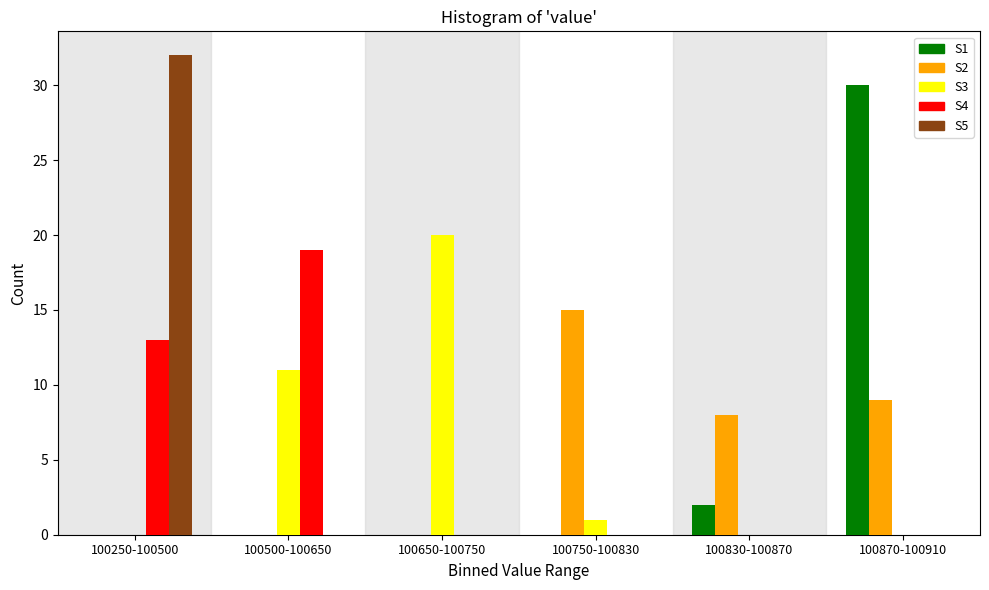

Reading left to right, list all the values displayed in this chart.

S1: 100250-100500=0	100500-100650=0	100650-100750=0	100750-100830=0	100830-100870=2	100870-100910=30
S2: 100250-100500=0	100500-100650=0	100650-100750=0	100750-100830=15	100830-100870=8	100870-100910=9
S3: 100250-100500=0	100500-100650=11	100650-100750=20	100750-100830=1	100830-100870=0	100870-100910=0
S4: 100250-100500=13	100500-100650=19	100650-100750=0	100750-100830=0	100830-100870=0	100870-100910=0
S5: 100250-100500=32	100500-100650=0	100650-100750=0	100750-100830=0	100830-100870=0	100870-100910=0